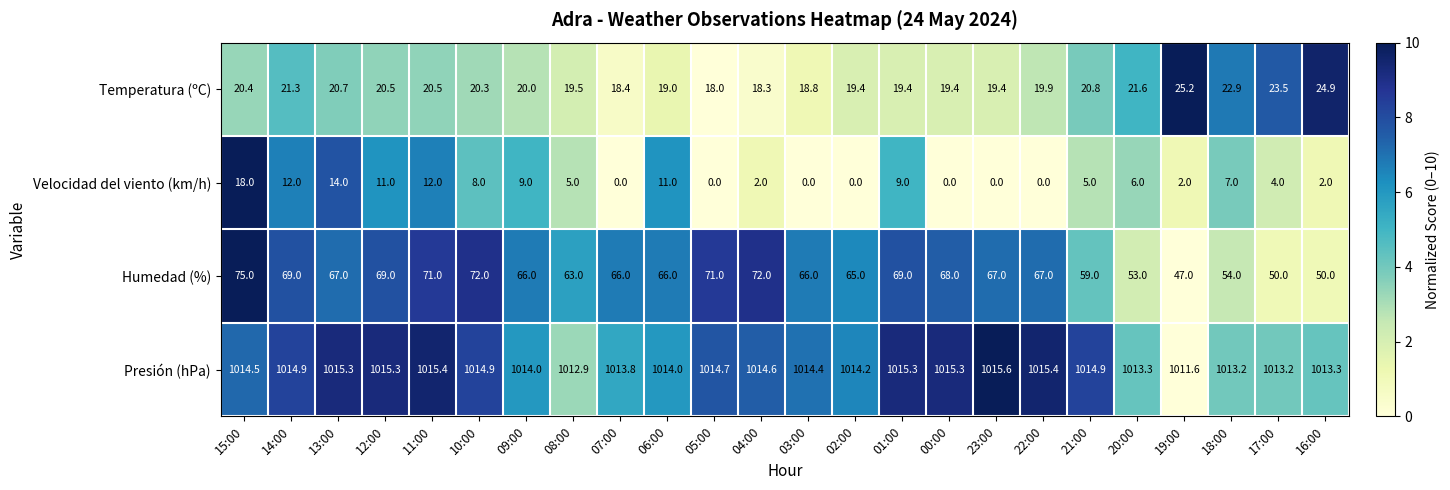

How many categories are shown in the chart?

24